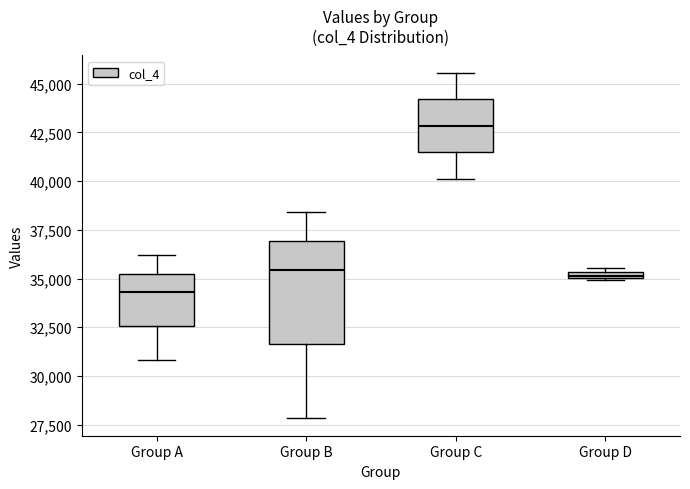

Which box is the tallest, from its lower edge to its upper edge?

Group B